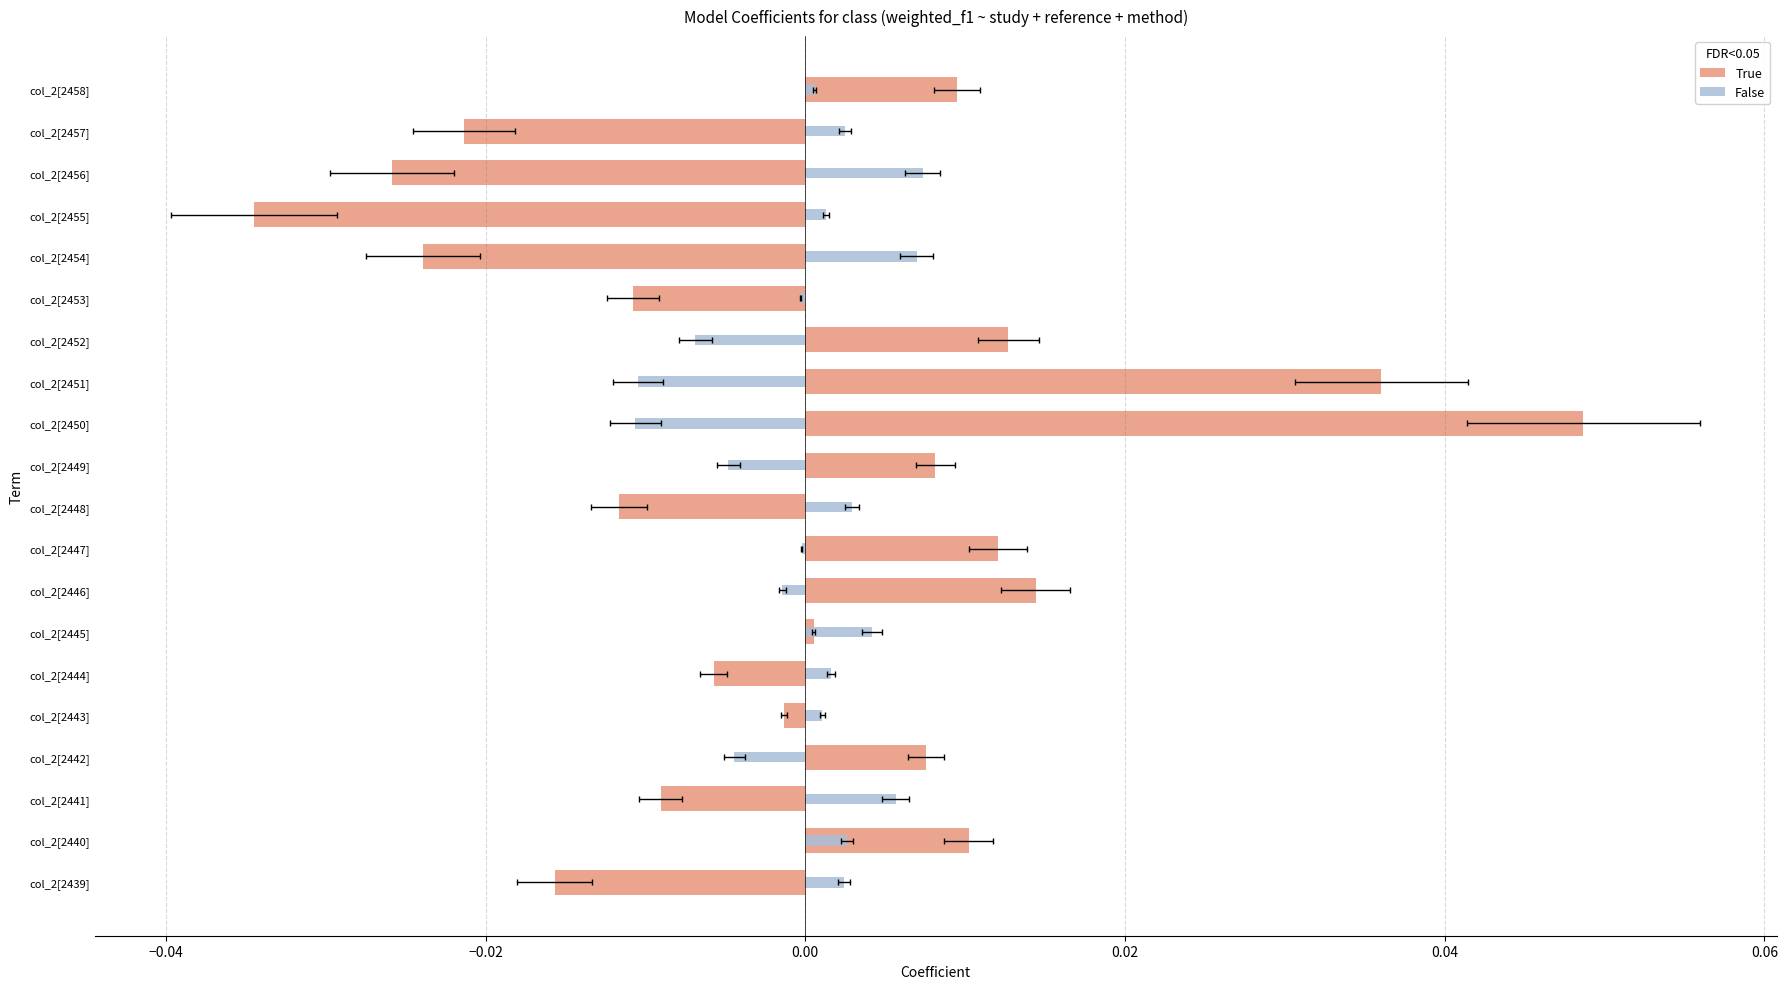

Which series changed the most between col_2[2448] and col_2[2449]?

True